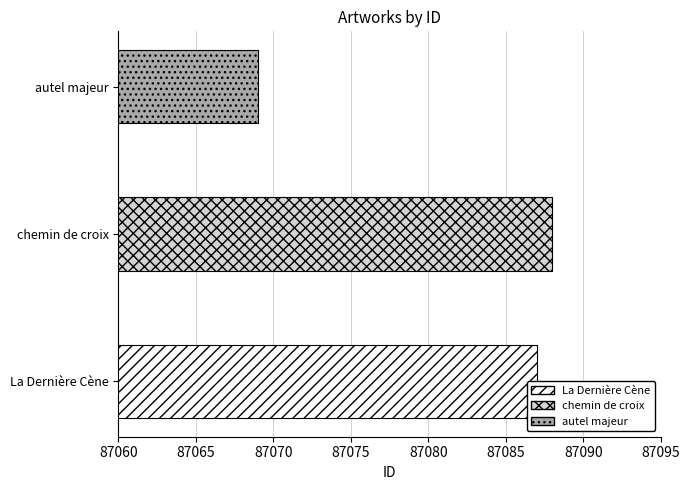

What is the label of the 2nd bar from the right?

chemin de croix